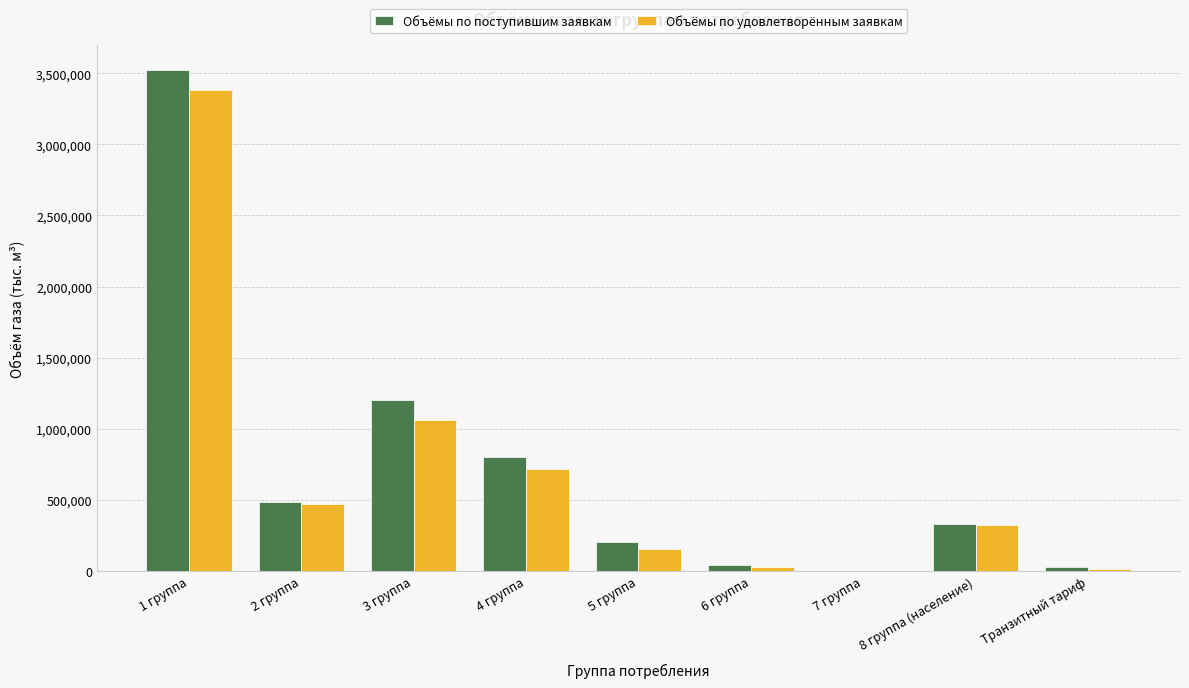

What is the sum of all Объёмы по удовлетворённым заявкам values?

6161482.8